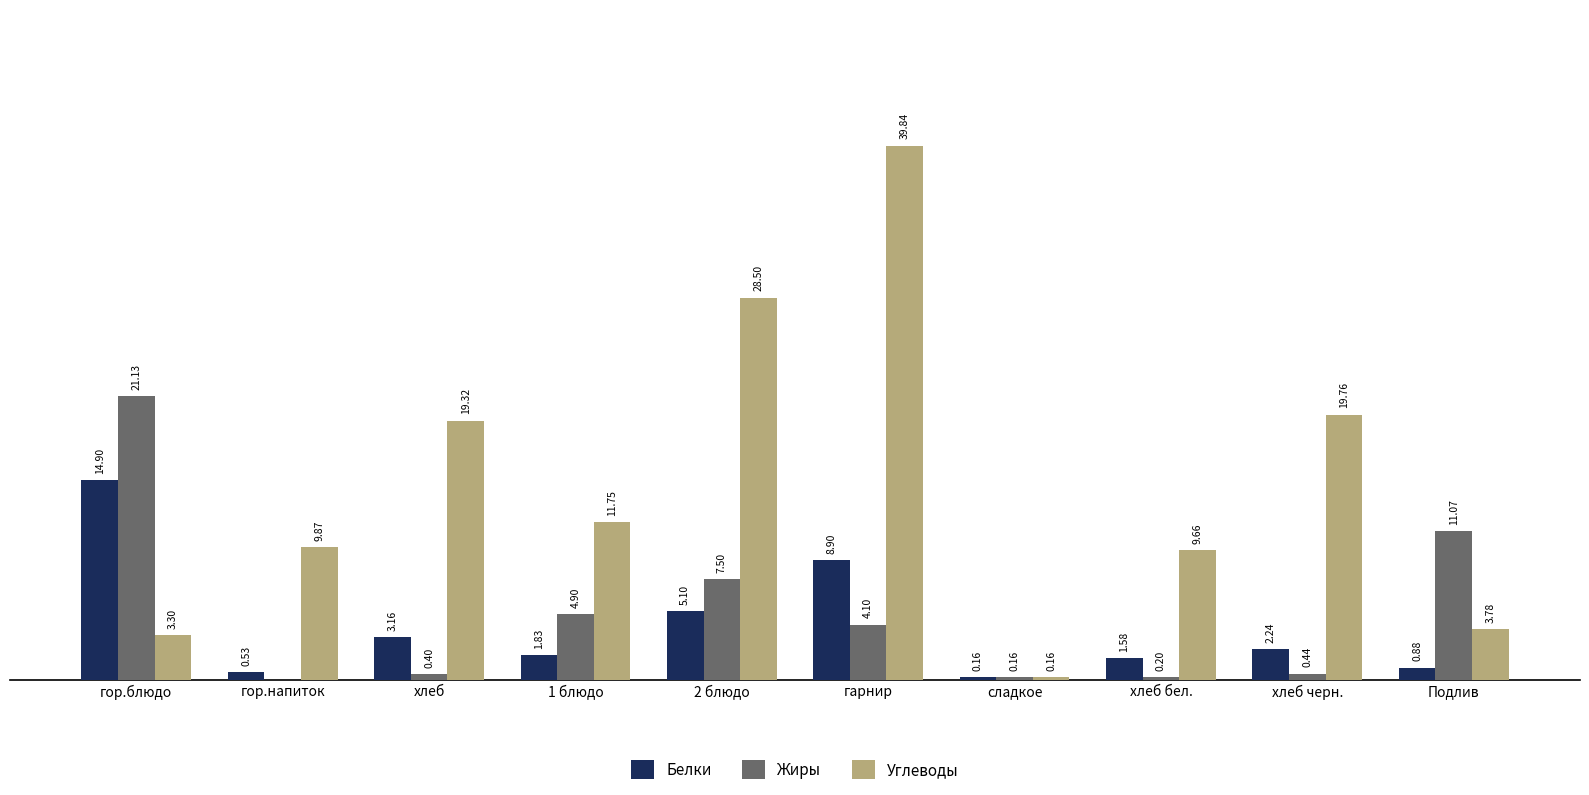

At which category is the sum across all series the highest?

гарнир